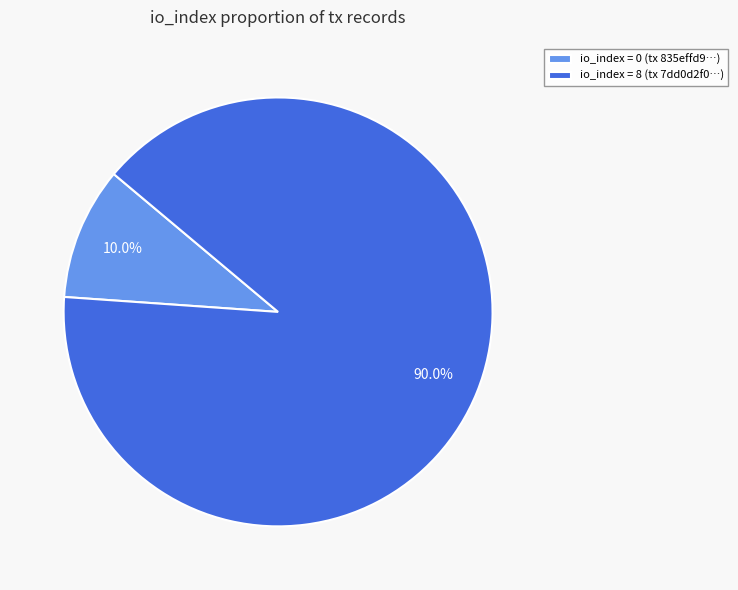

What is the smallest slice in the pie chart?

io_index = 0 (tx 835effd9…)